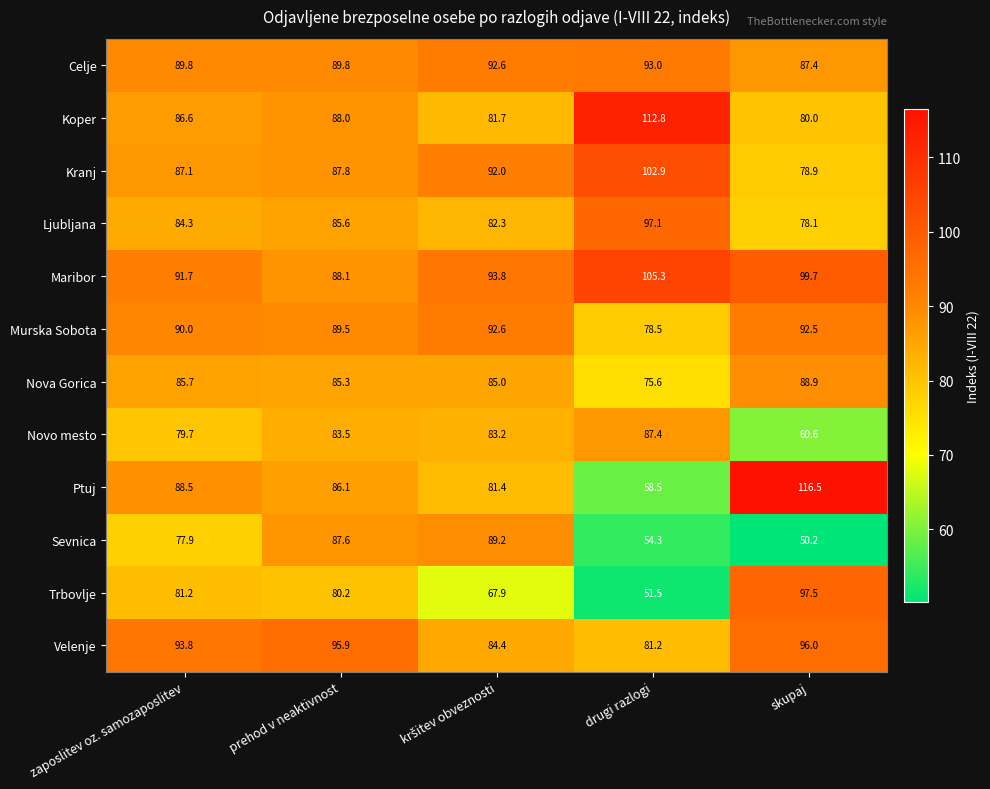

How many values in the Ptuj series are below 86?

2